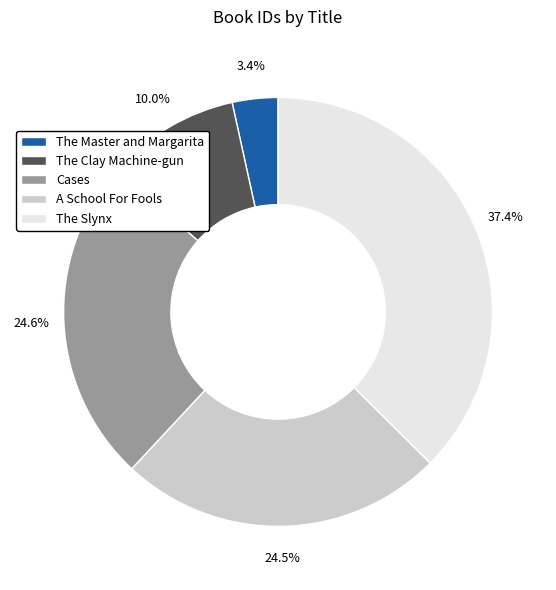

What percentage is the The Master and Margarita slice, to the nearest percent?

3%